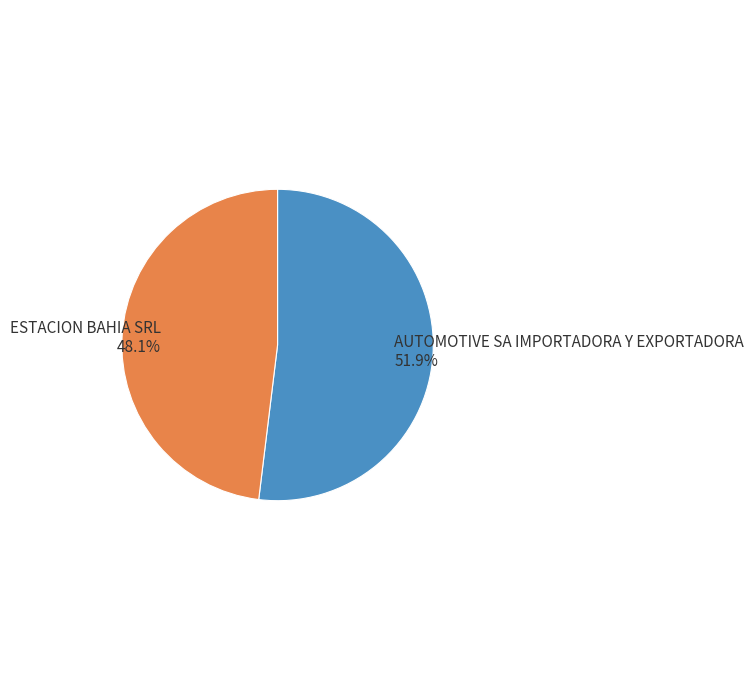

To the nearest percent, what is the difference between the largest and smallest slice percentages?

4%